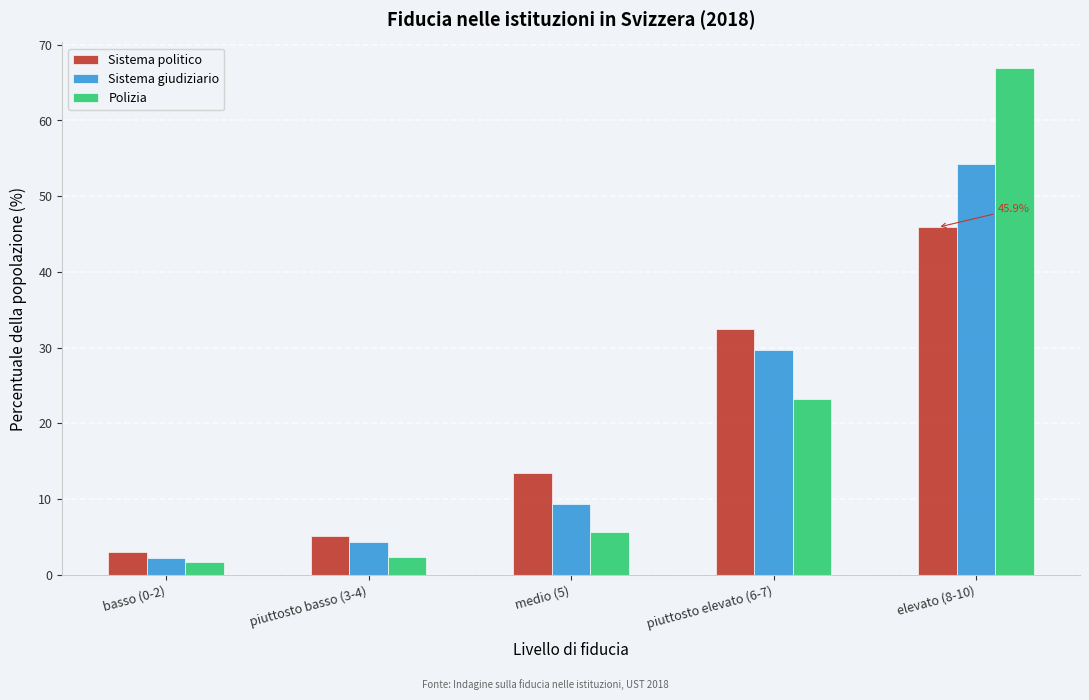

Reading right to left, extract all data points from this chart.

Sistema politico: elevato (8-10)=45.9	piuttosto elevato (6-7)=32.4	medio (5)=13.5	piuttosto basso (3-4)=5.2	basso (0-2)=3.0
Sistema giudiziario: elevato (8-10)=54.2	piuttosto elevato (6-7)=29.8	medio (5)=9.3	piuttosto basso (3-4)=4.4	basso (0-2)=2.3
Polizia: elevato (8-10)=67.0	piuttosto elevato (6-7)=23.3	medio (5)=5.7	piuttosto basso (3-4)=2.4	basso (0-2)=1.7